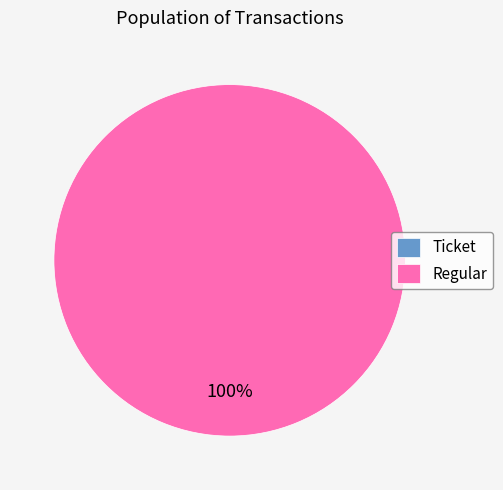

Which slice represents more than half of the pie?

Regular